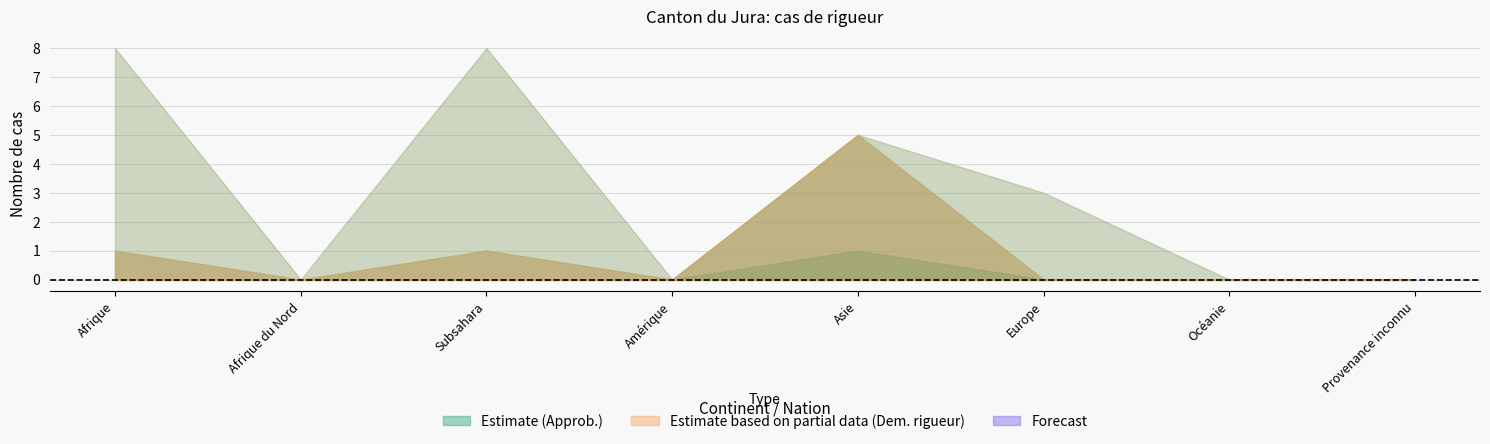

At which category does the chart reach its peak across all series?

Afrique